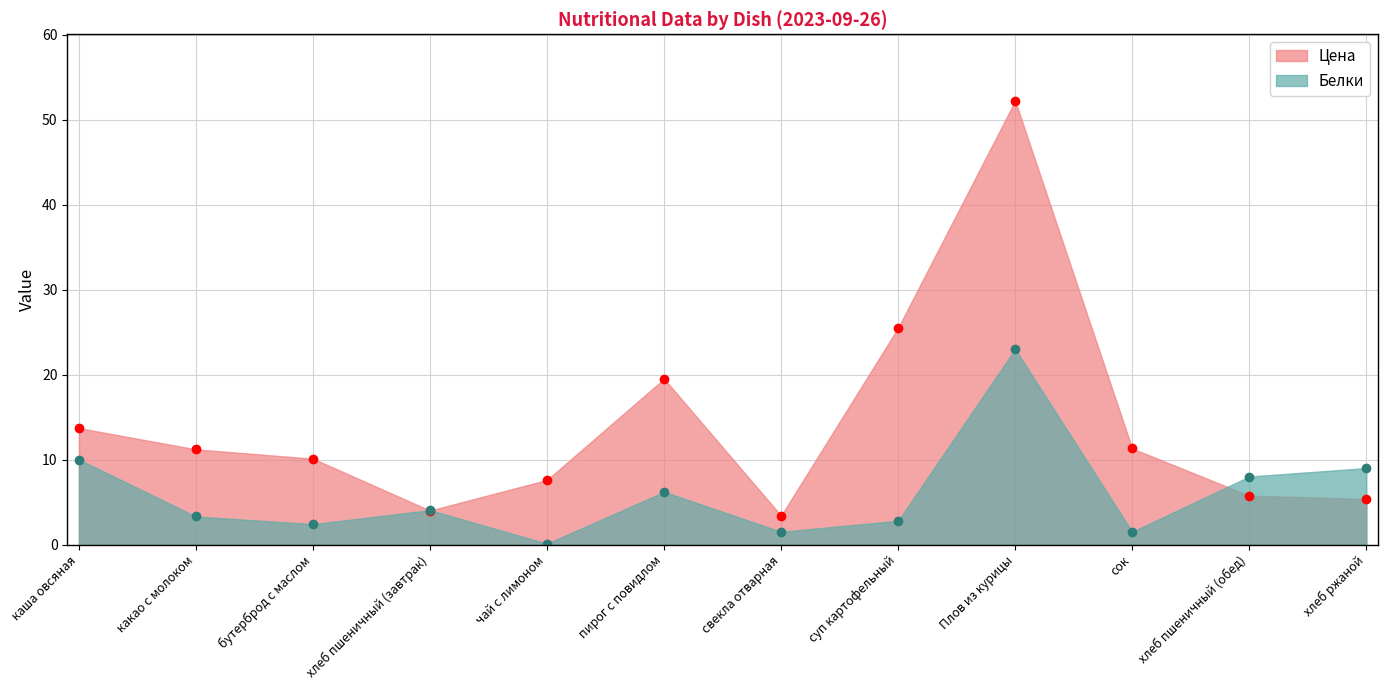

What is the value of the Цена point at the 6th from the left?

19.5